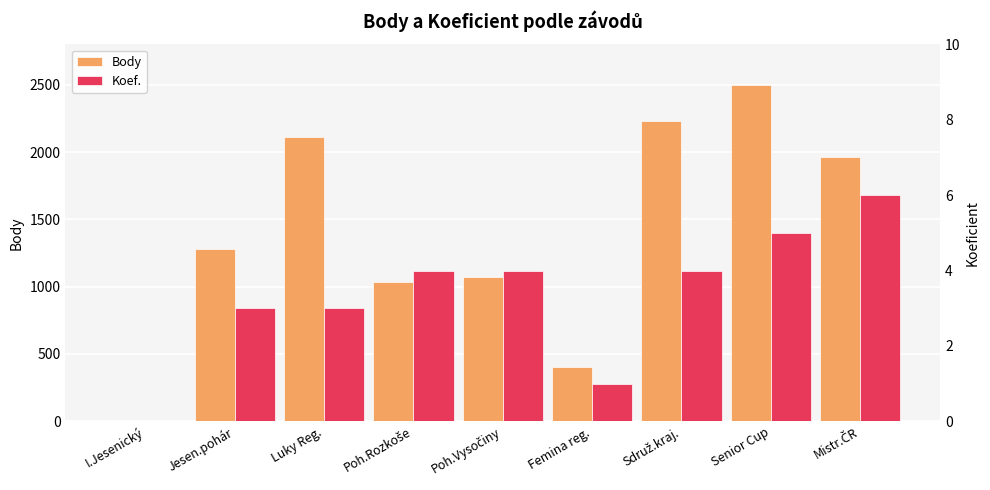

At which label does Koef. reach its minimum?

I.Jesenický